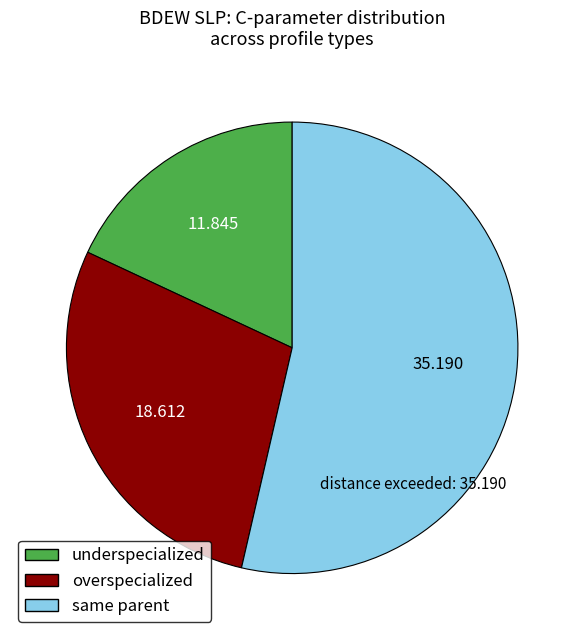

Which has a higher value, underspecialized or overspecialized?

overspecialized